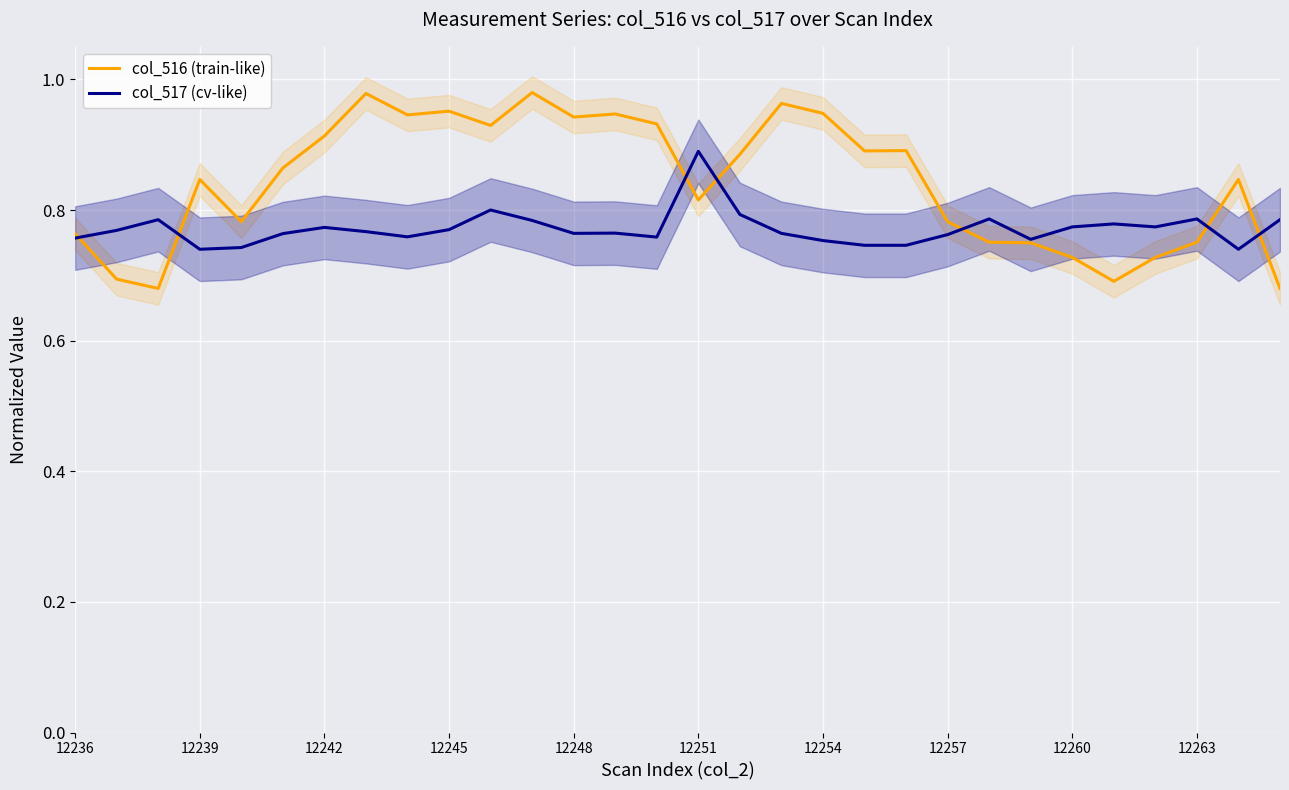

Is this an area chart (filled region under the line)?

No